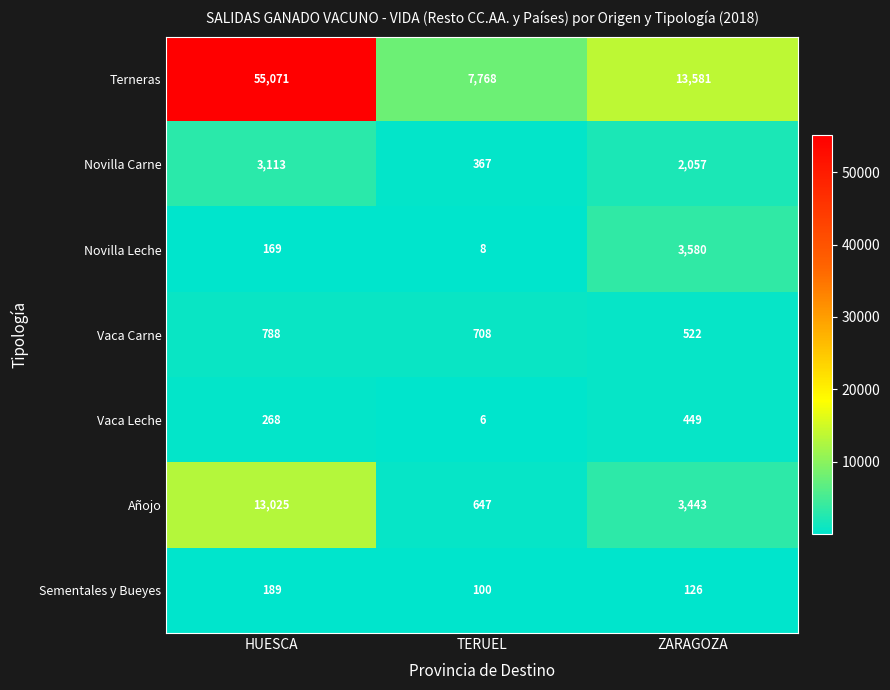

The value of Añojo at HUESCA is 6753. True or false?

False